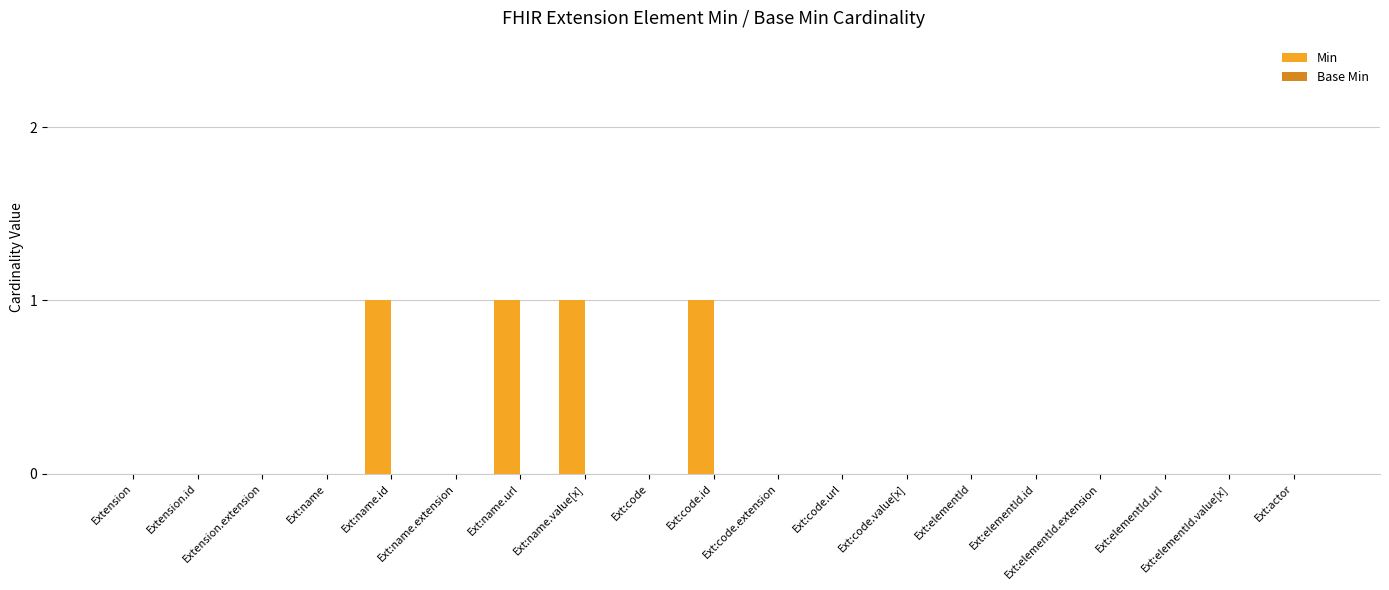

What is the sum of all values?

4